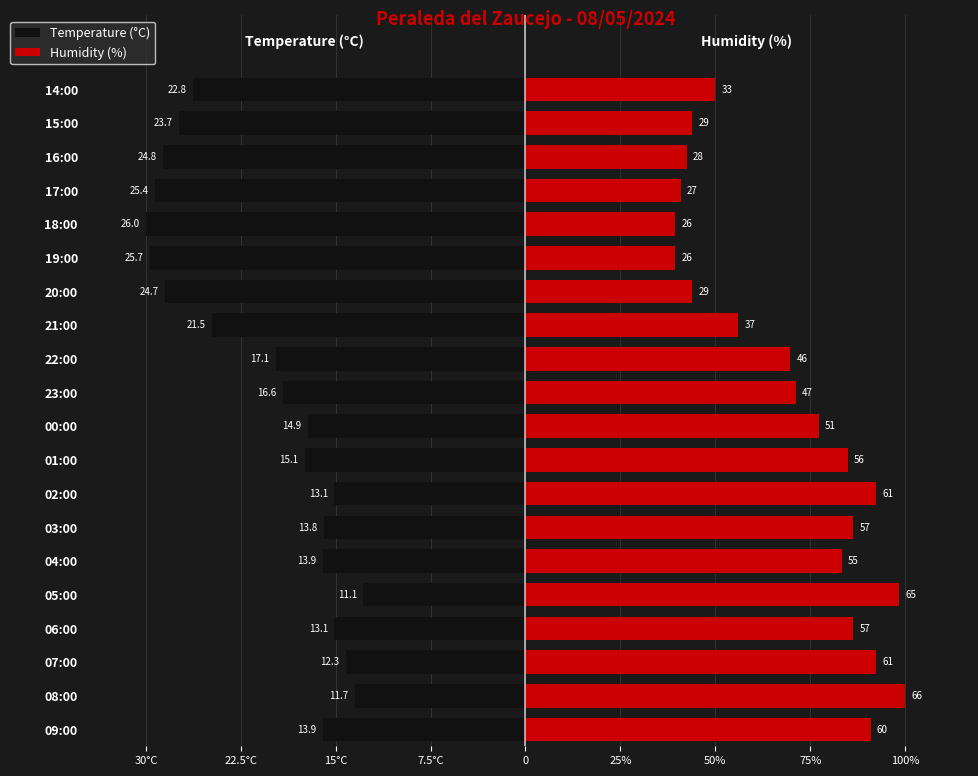

How many bars are there in total?

40